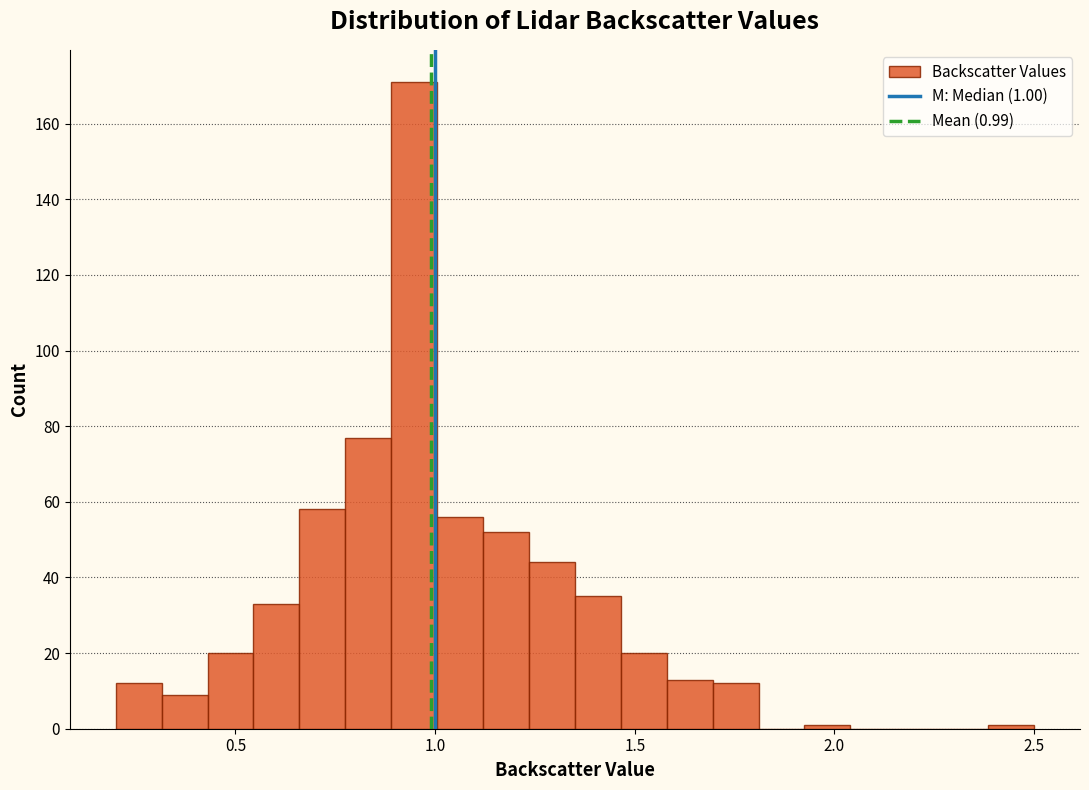

Around what value on the x-axis is the tallest bar? Give the approximate position of its centre, as read against the axis.

0.95